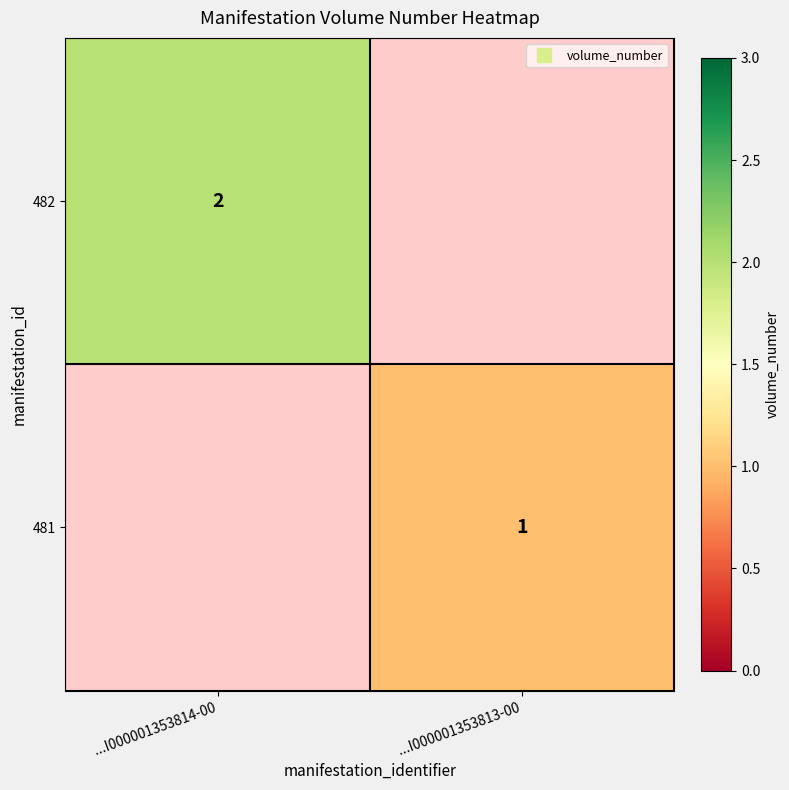

Between ...I000001353813-00 and ...I000001353814-00, which is larger?

...I000001353814-00